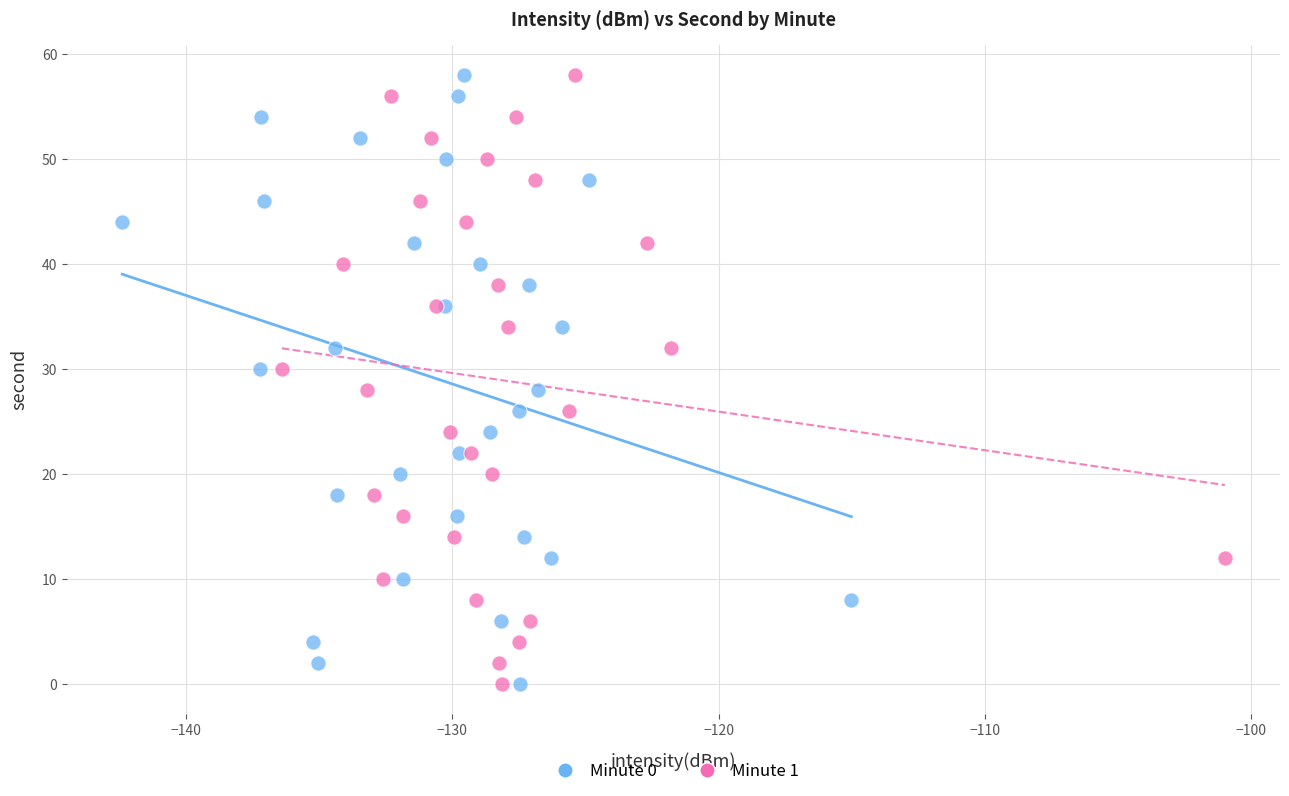

What are all the series names shown in the legend?

Minute 0, Minute 1